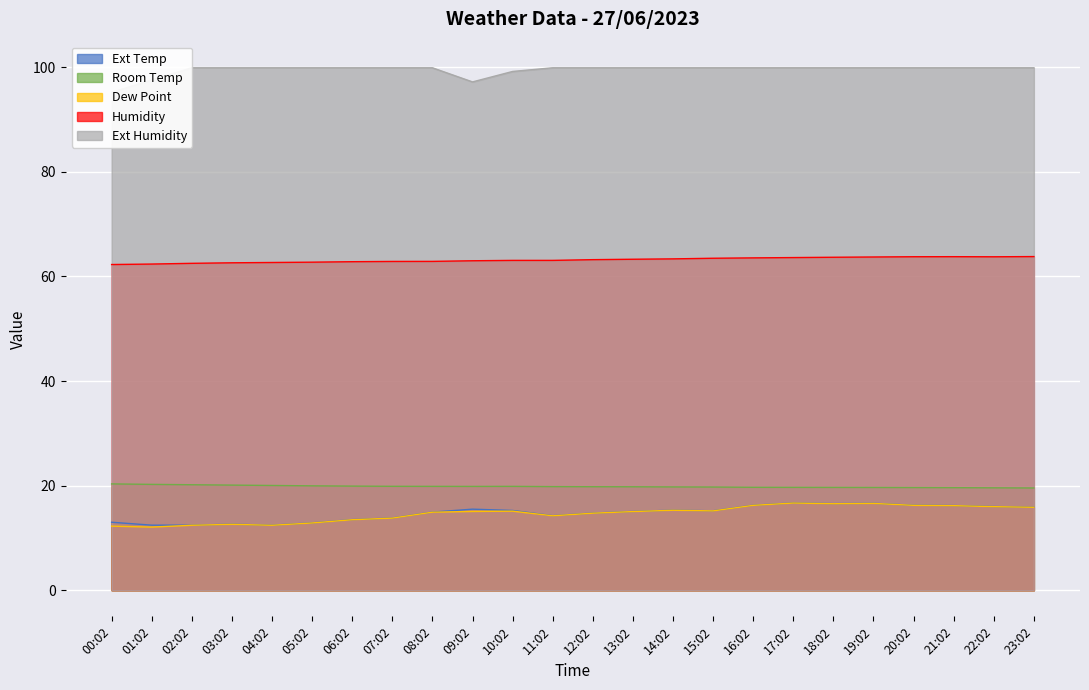

True or false: Ext Humidity has a value of 173.5 at 09:02.

False